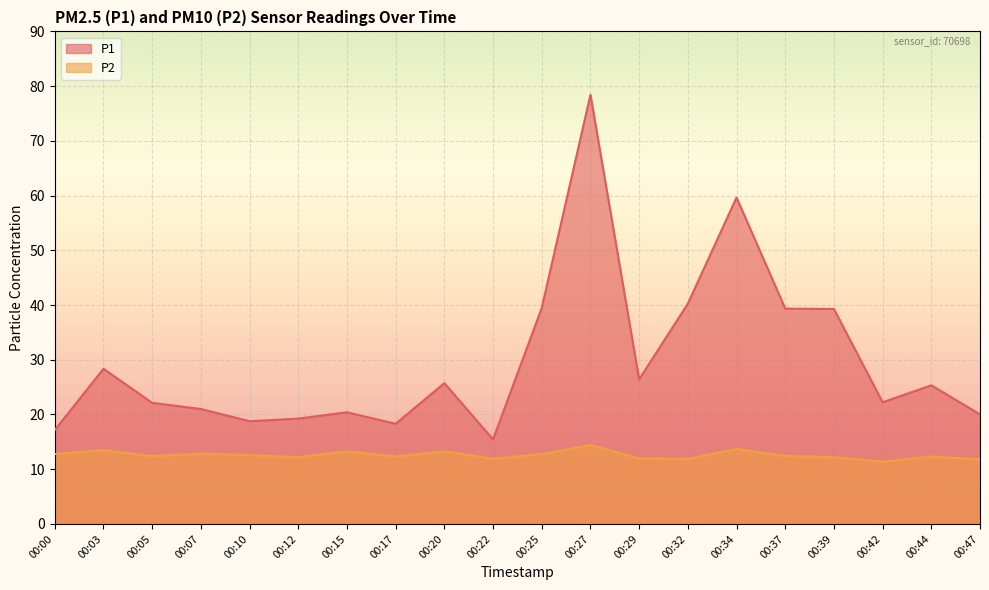

At 00:39, list the series in order from smallest to largest.

P2, P1